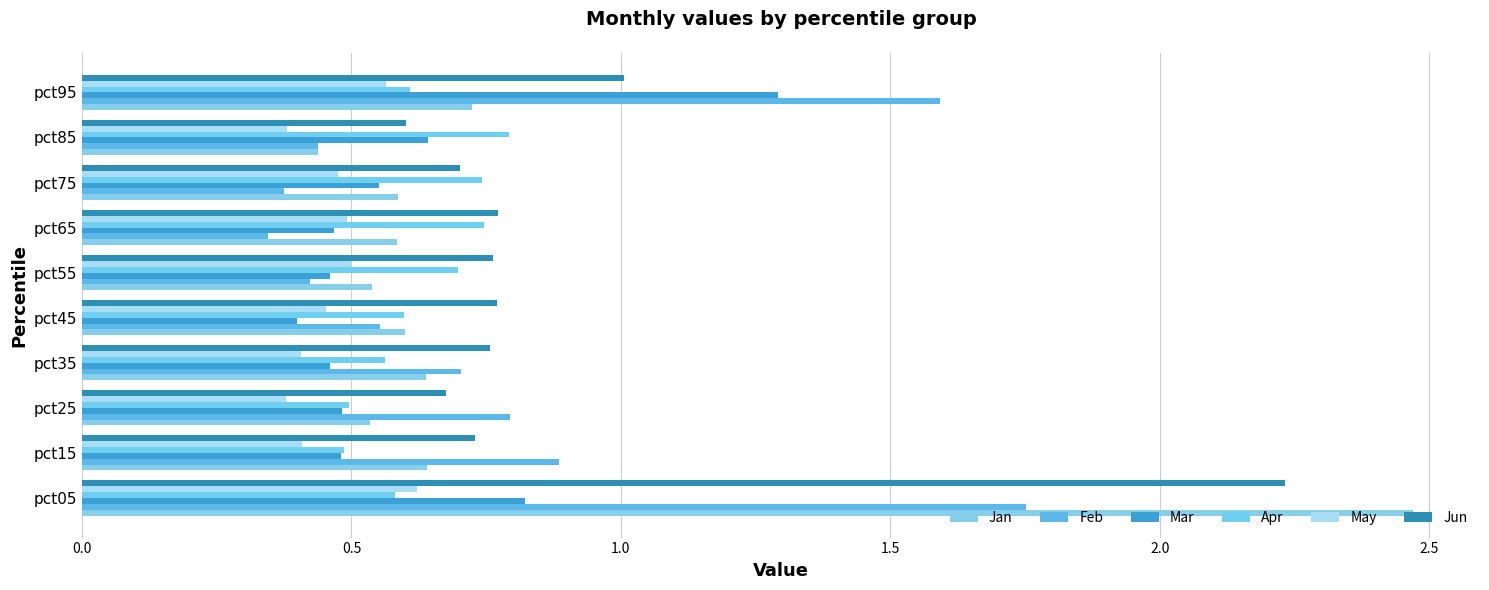

How many categories are shown in the chart?

10